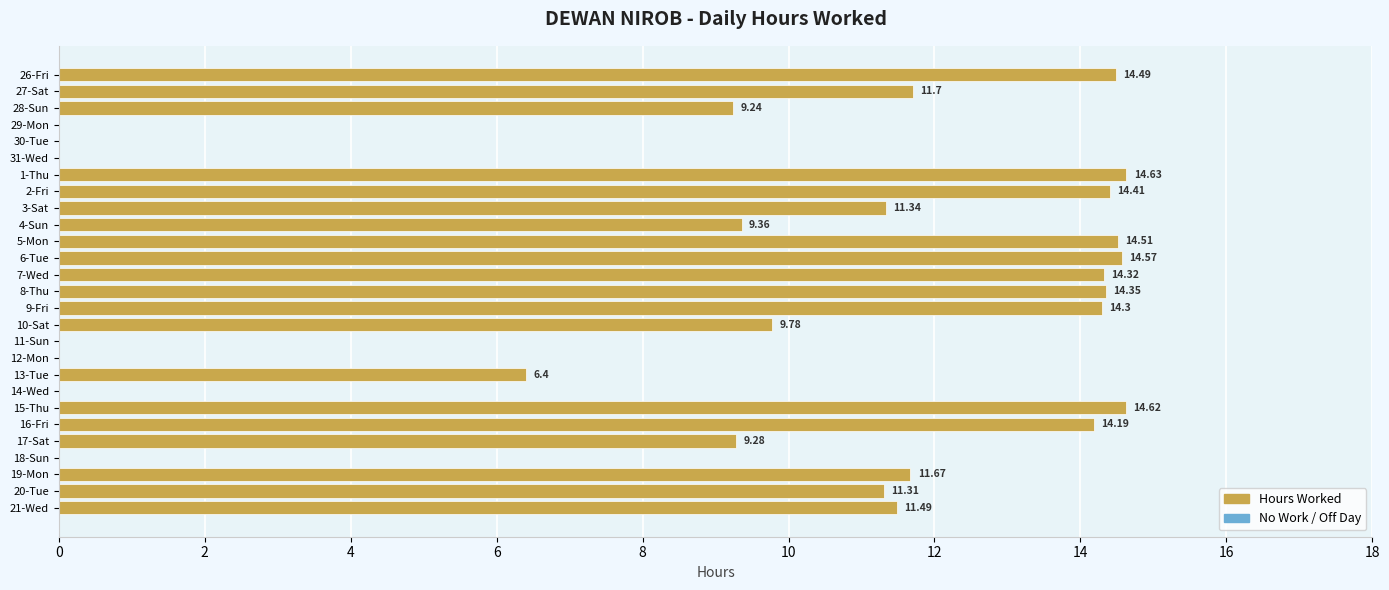

What is the sum of all values?

246.0